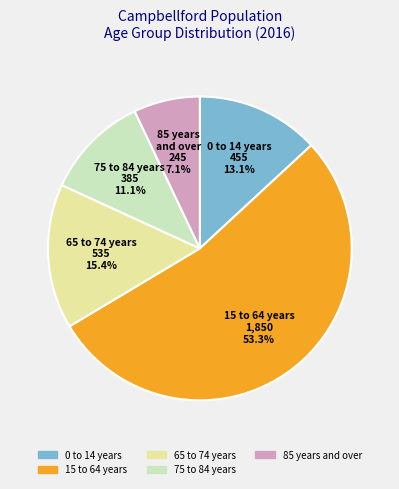

Is there any slice that represents more than half of the pie?

Yes